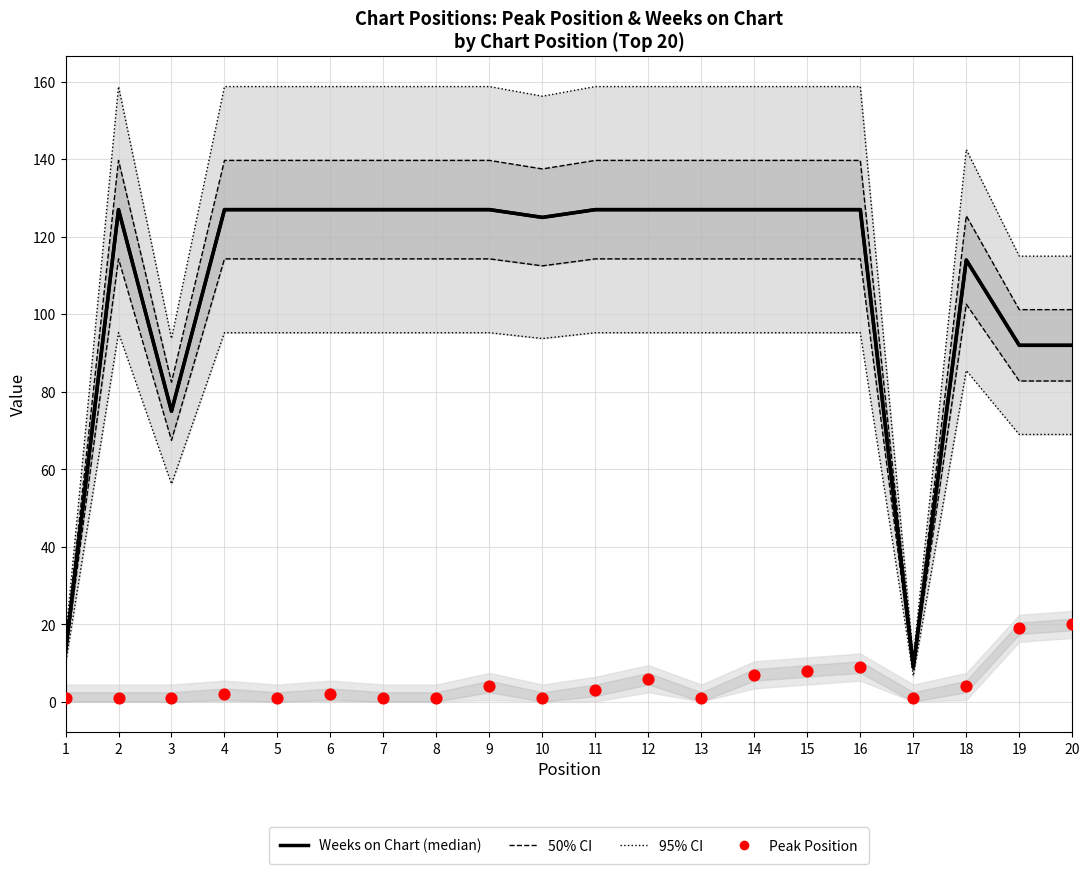

Is the value of 95% CI at 11 greater than the value of Weeks on Chart at 20?

Yes